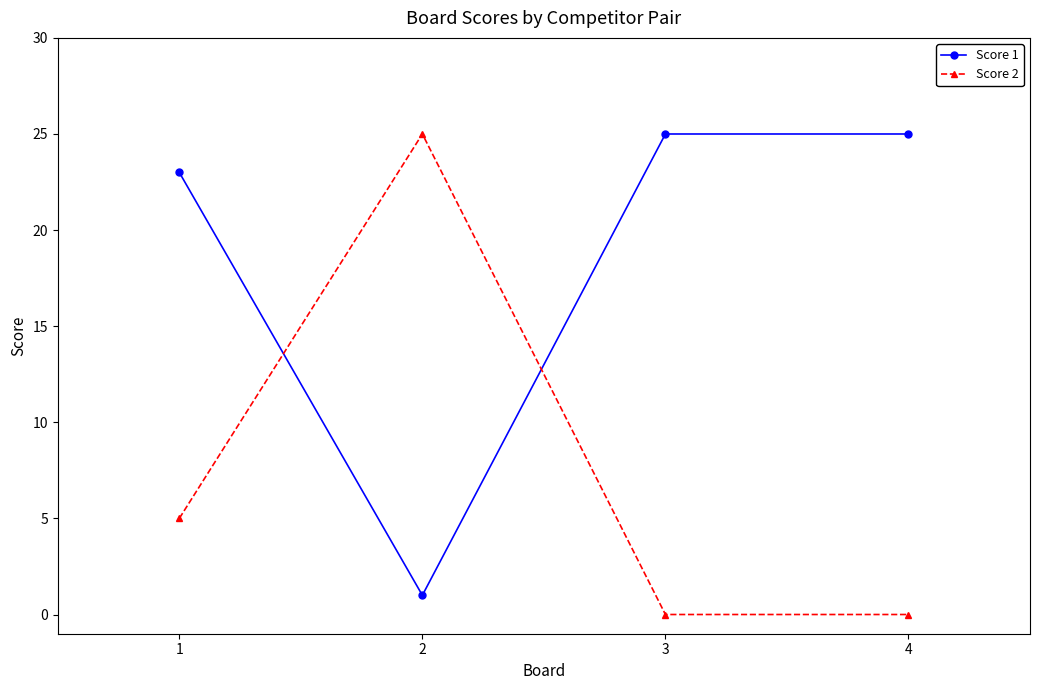

Reading left to right, extract all data points from this chart.

Score 1: 1=23	2=1	3=25	4=25
Score 2: 1=5	2=25	3=0	4=0